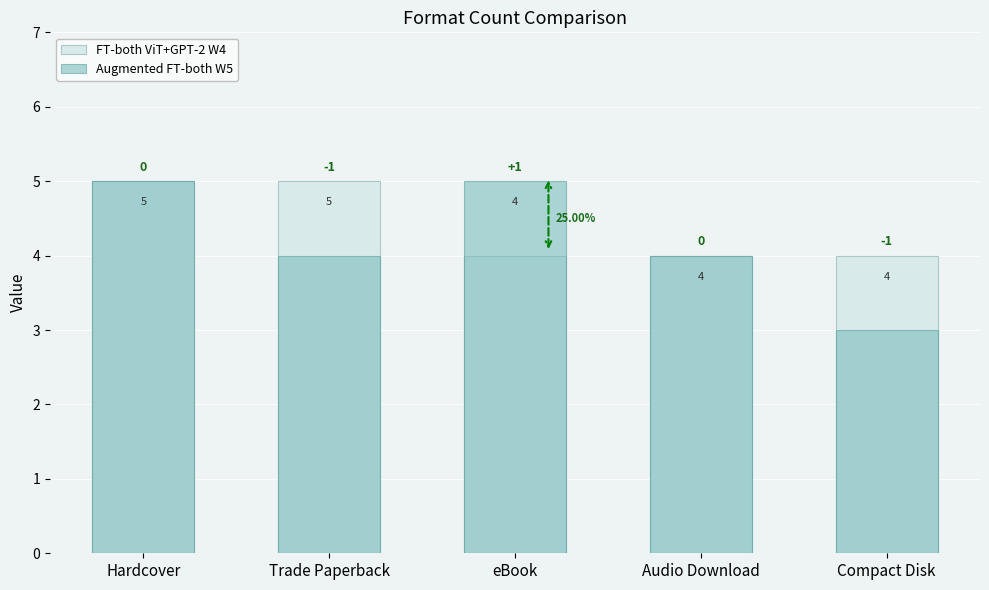

What is the average value of the Augmented FT-both W5 series?

4